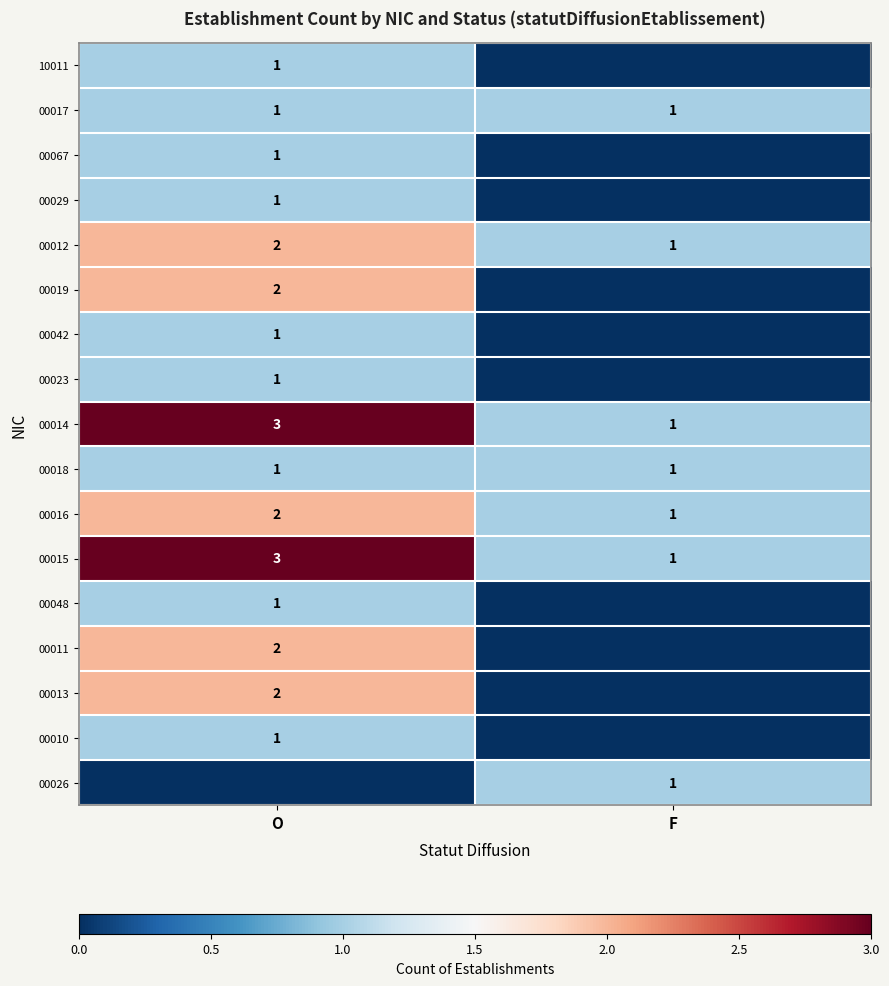

The value of 00012 at O is 2. True or false?

True